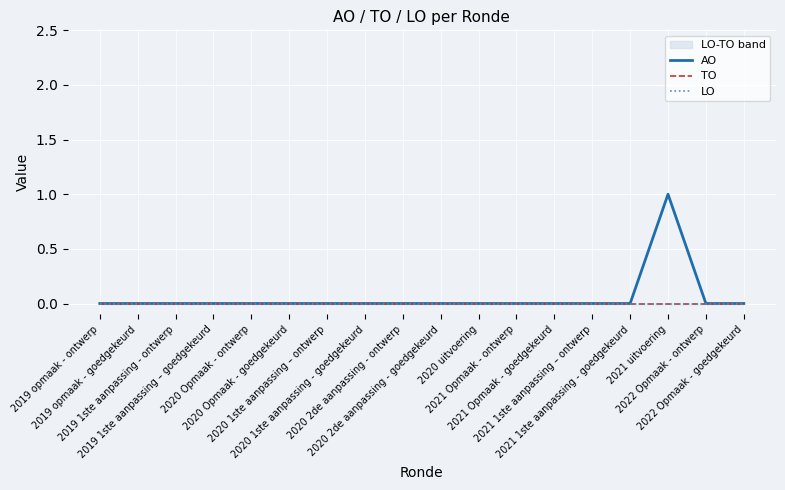

Where is TO nearest to the value 0?

2019 opmaak - ontwerp